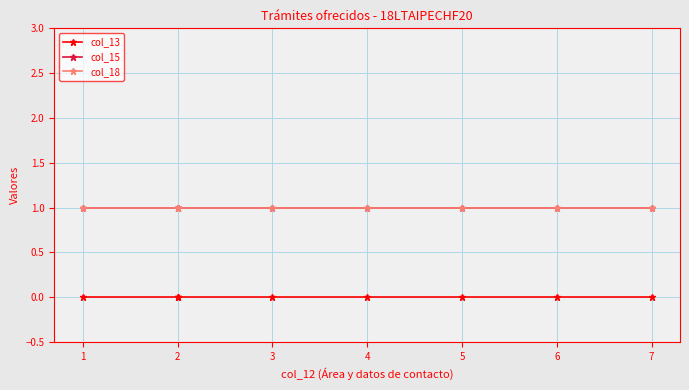

True or false: col_15 and col_18 cross at least once.

False